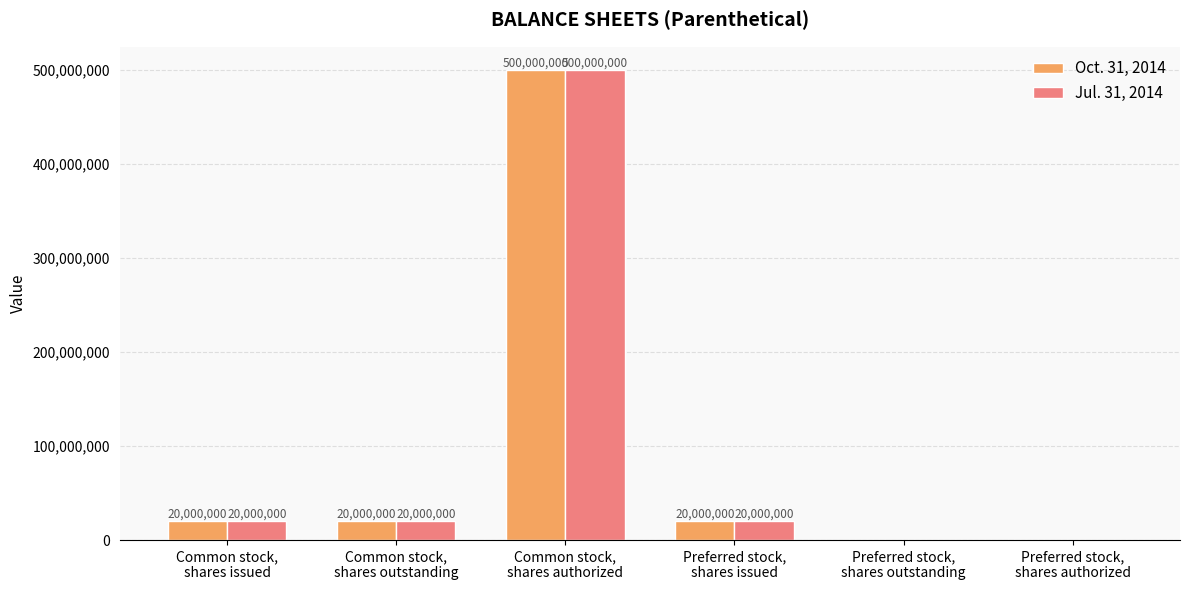

What is the sum of all Oct. 31, 2014 values?

560000000